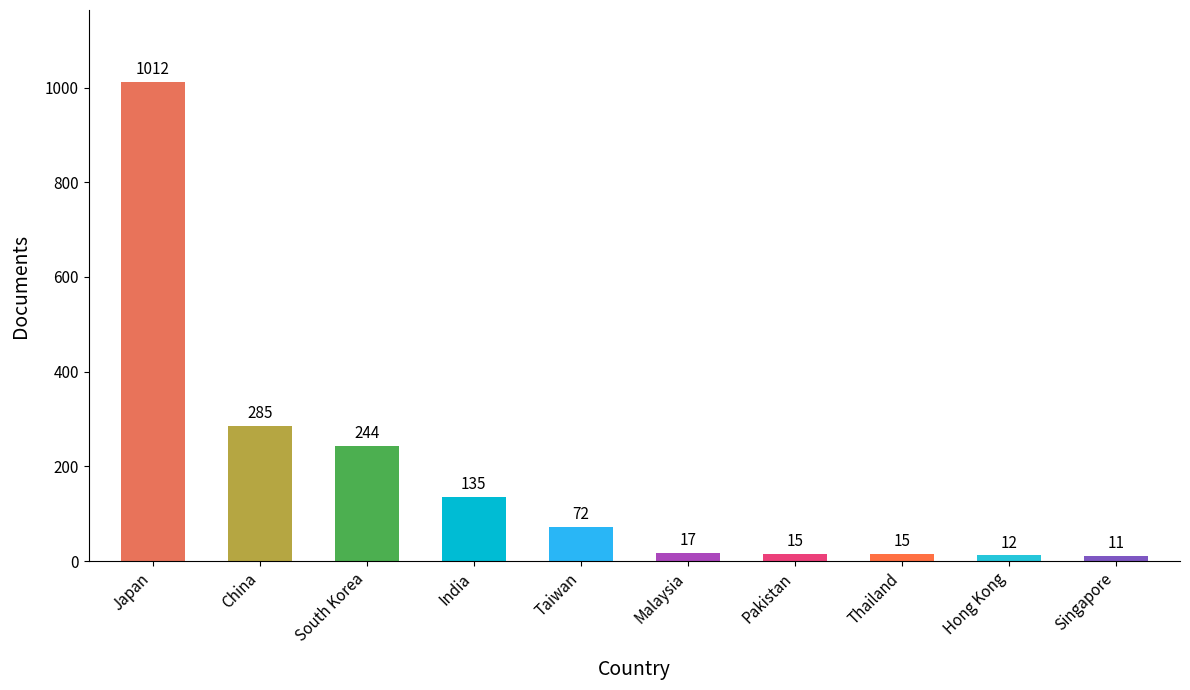

Count the number of categories in the chart.

10